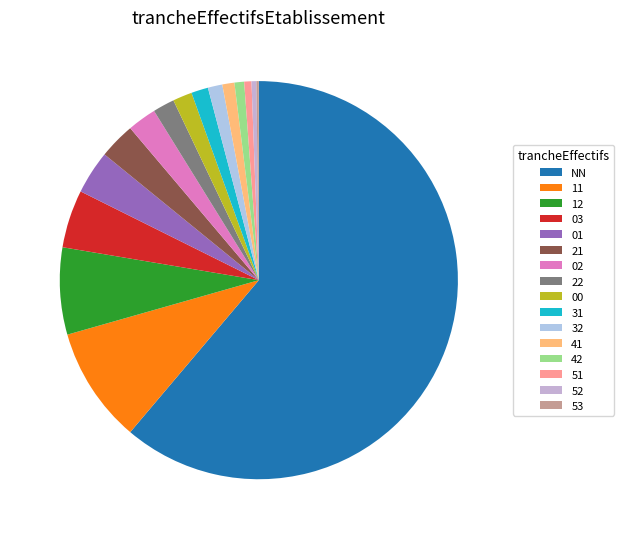

To the nearest percent, what is the combined percentage of 03 and 12?

12%